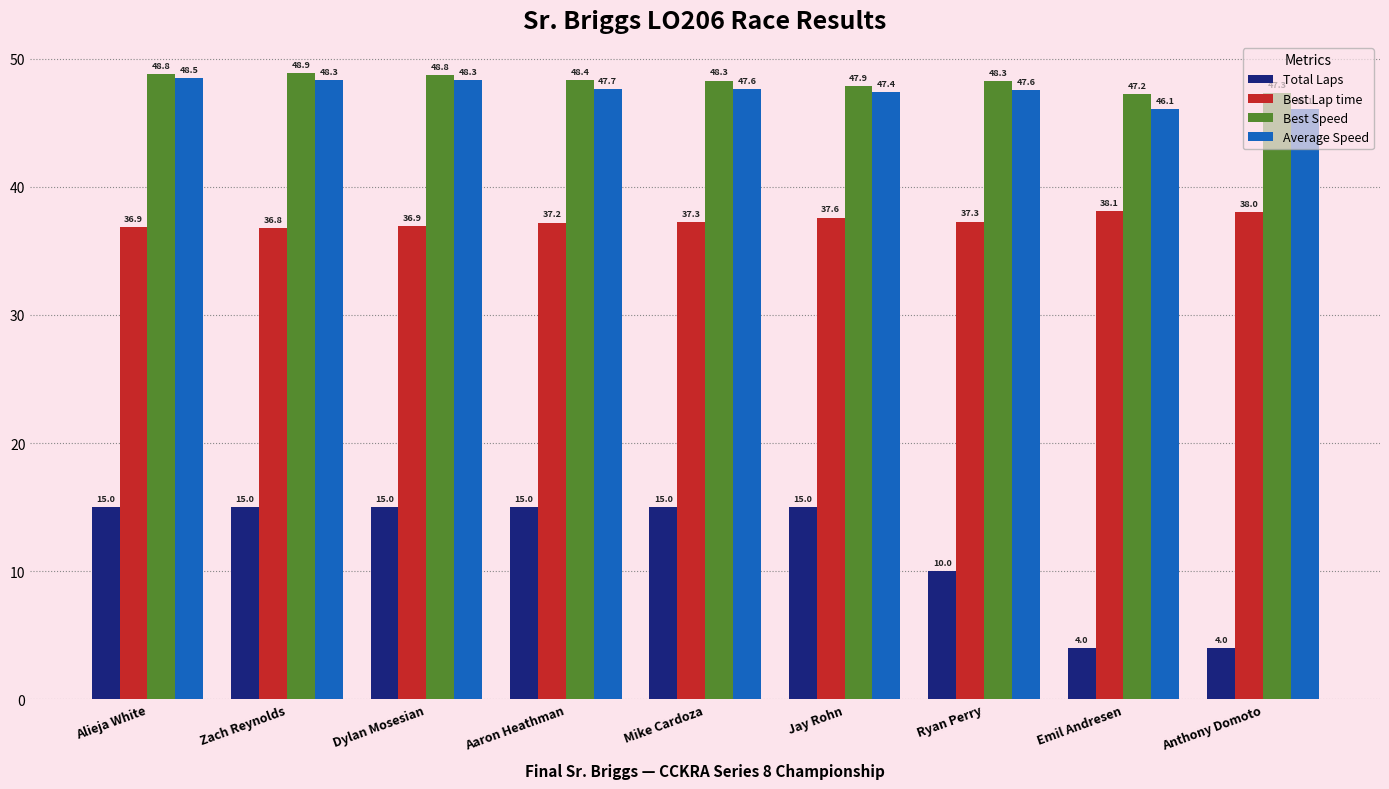

Which category has the highest value in the Average Speed series?

Alieja White